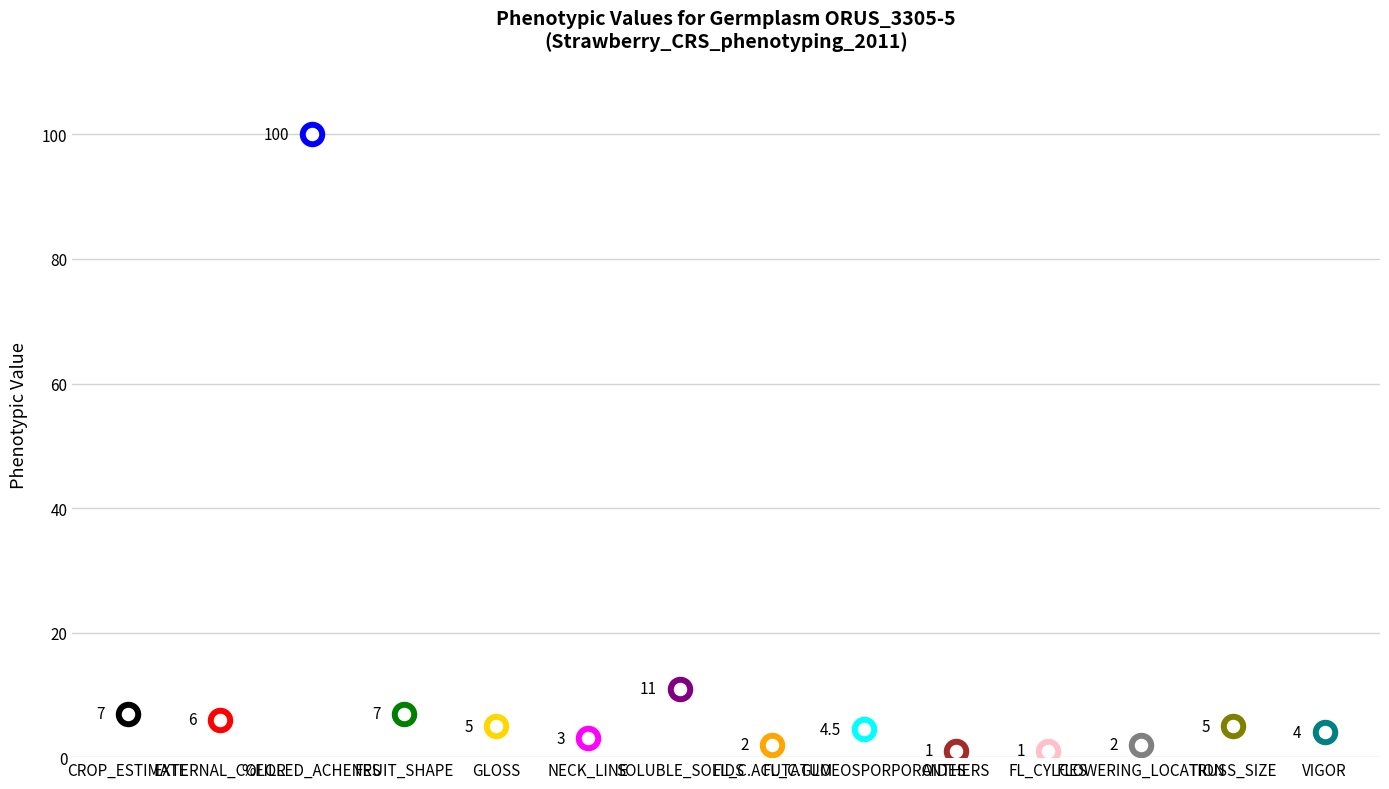

What is the ratio of the value at FRUIT_SHAPE to the value at SOLUBLE_SOLIDS?

0.6